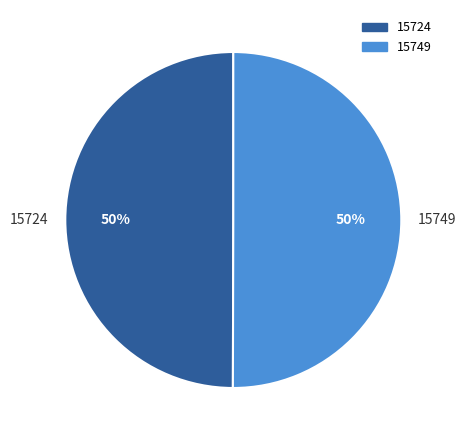

What is the ratio of the value at 15724 to the value at 15749?

1.0